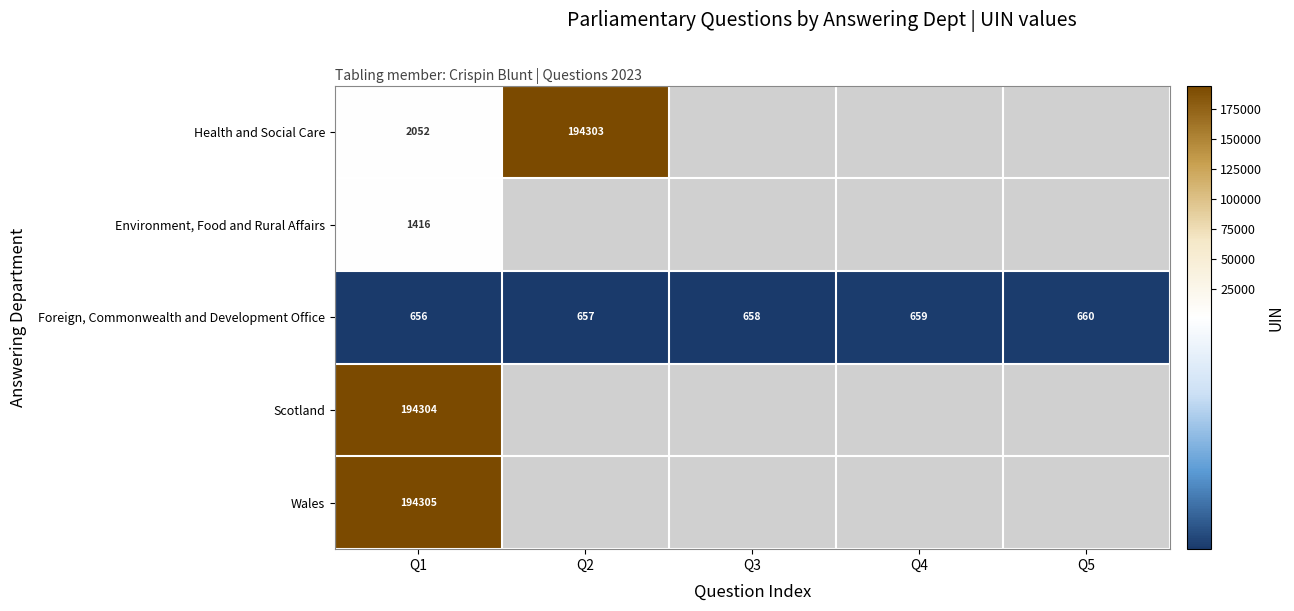

Count the Foreign, Commonwealth and Development Office values in the range 657 to 659.

3